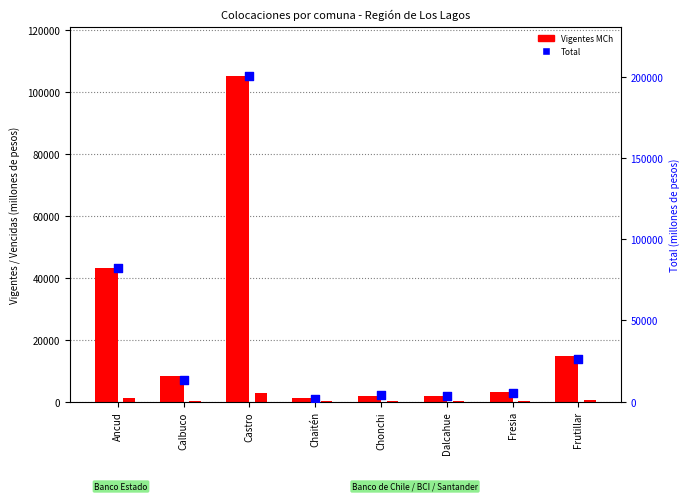

What is the total value across all series at Castro?

308941.9